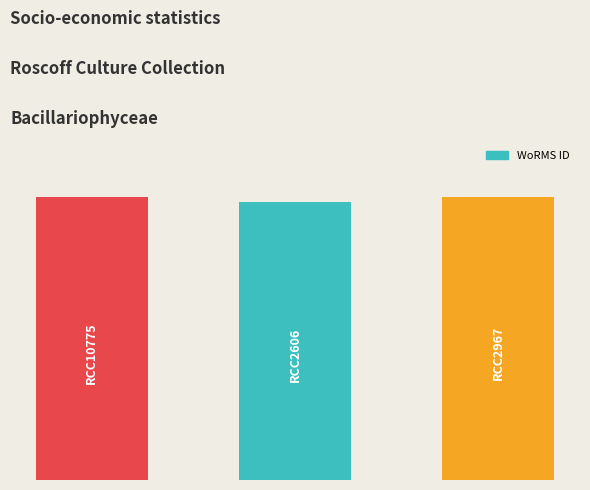

What is the value of the 3rd bar from the left?

175584